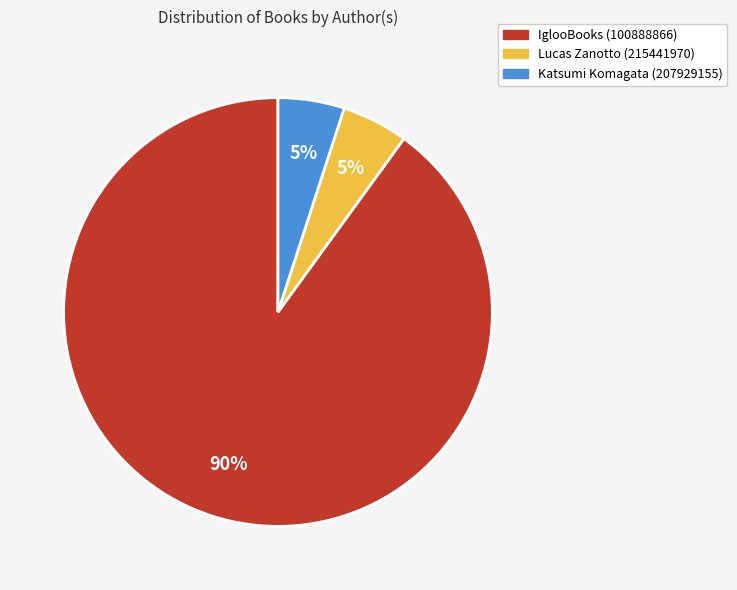

To the nearest percent, what percentage of the pie is Lucas Zanotto (215441970)?

5%